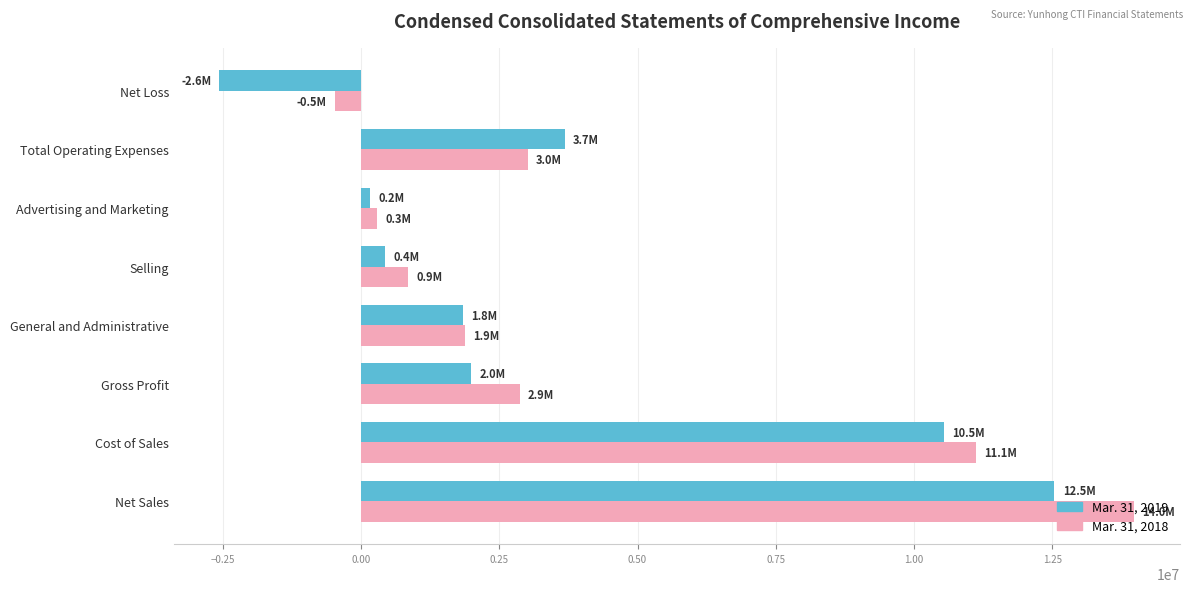

Between Cost of Sales and Total Operating Expenses, which series saw the biggest shift?

Mar. 31, 2018